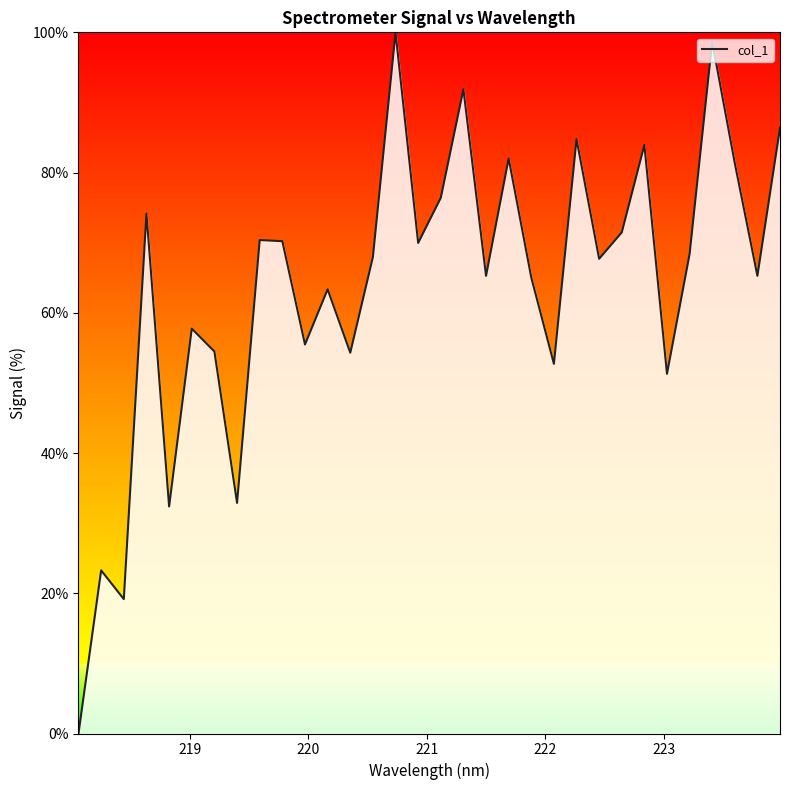

What is the difference between the maximum and minimum values?

100.0